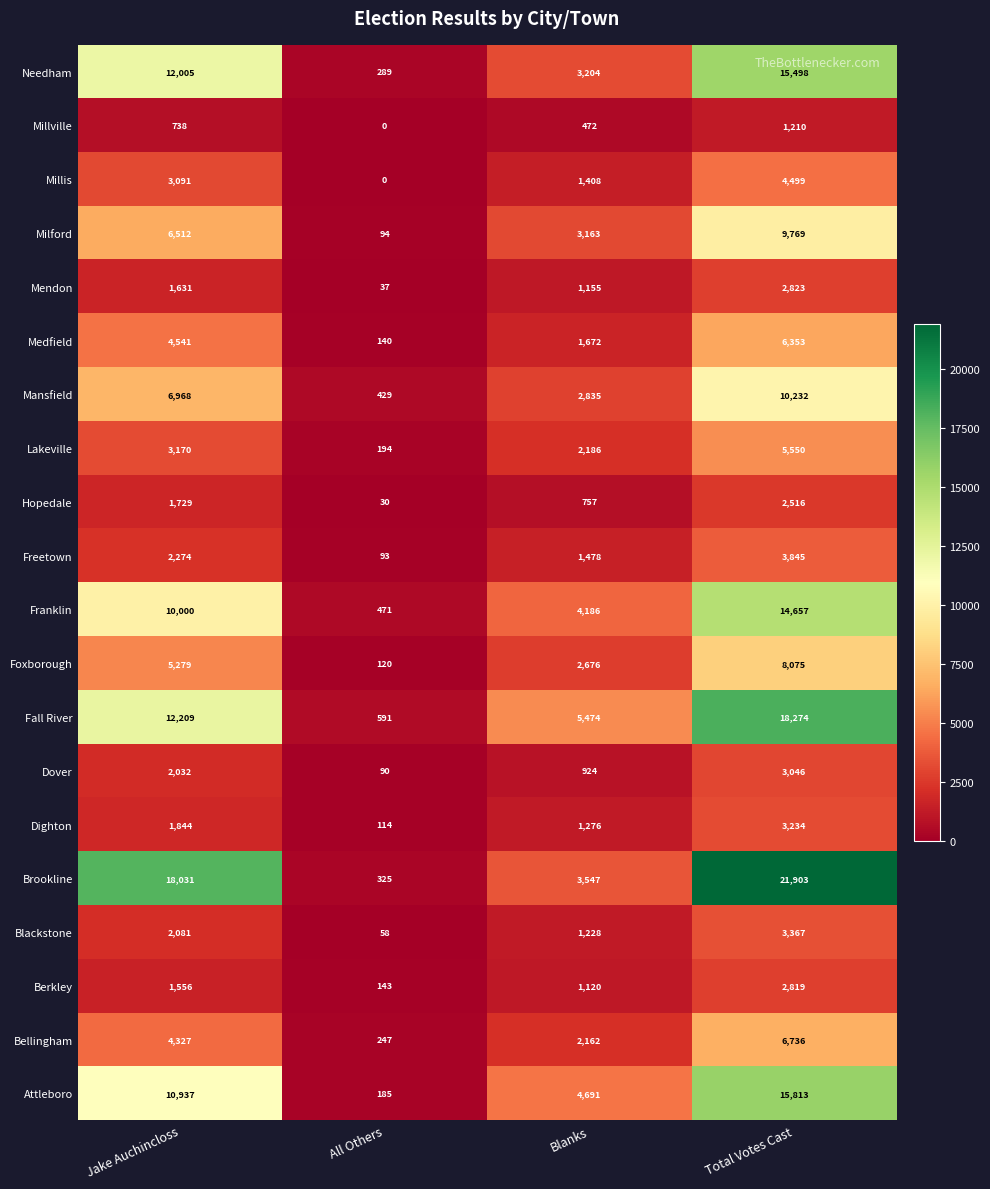

Is it true that Franklin equals 317 at All Others?

False